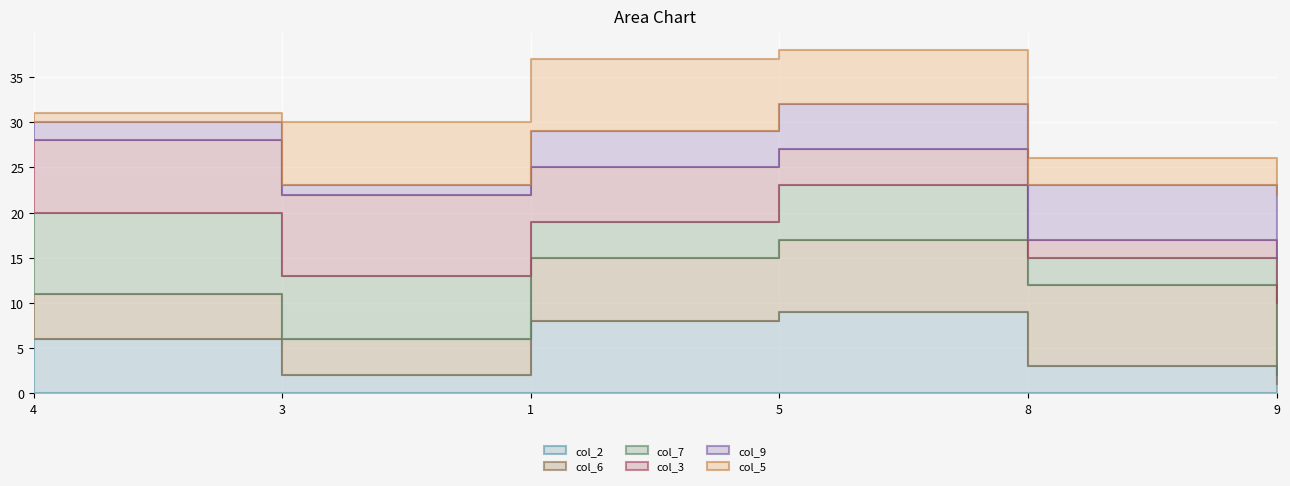

Where does the col_6 series first go above 7?

5